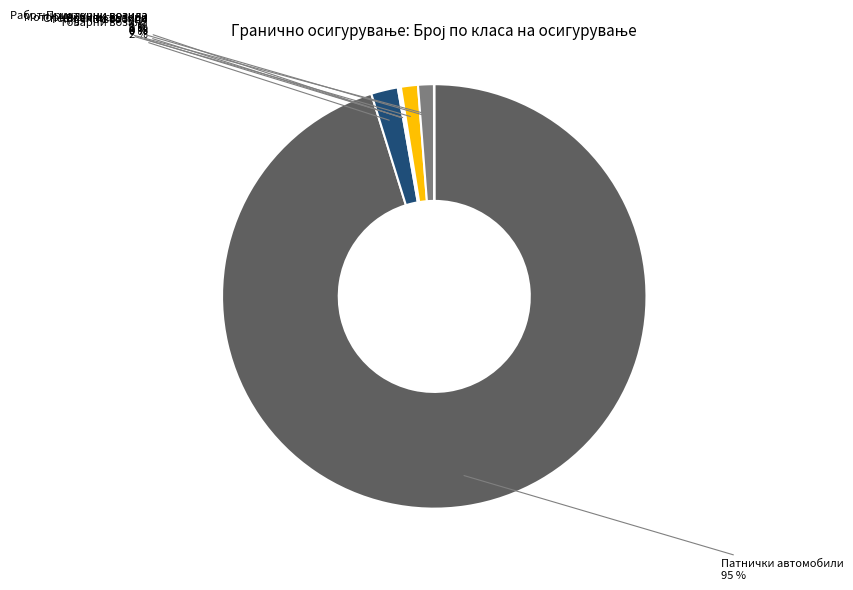

To the nearest percent, what is the combined percentage of Приклучни возила and Товарни возила?

3%